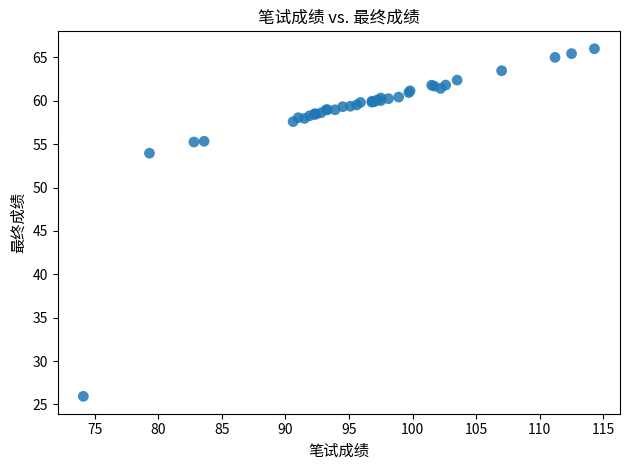

What Y value in the scatter plot is closest to 45?

54.0